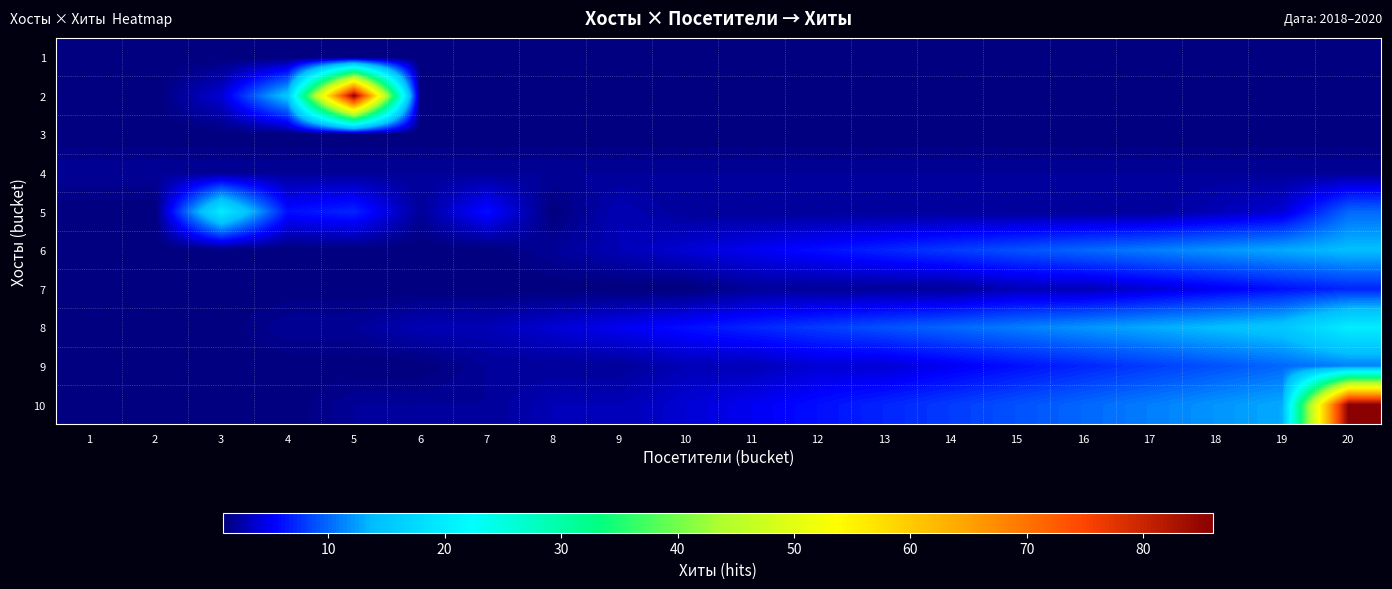

At how many categories does at least one series exceed 35?

2